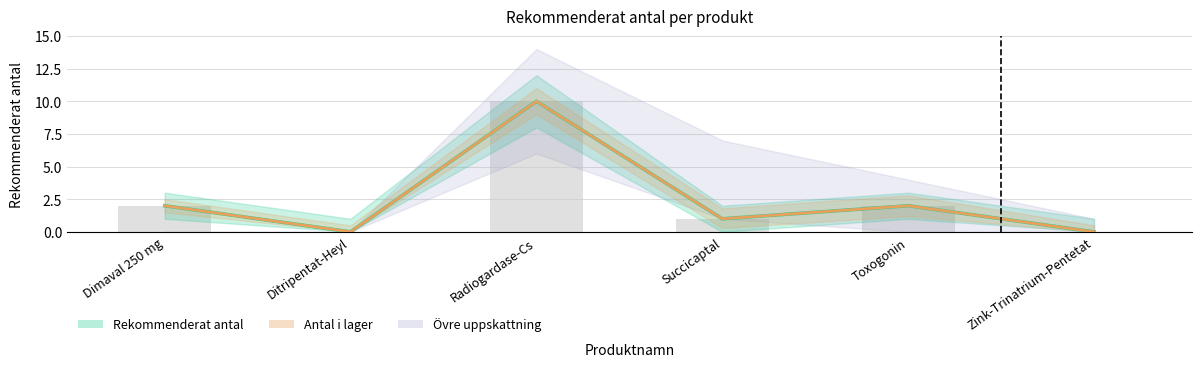

What position from the right is Toxogonin?

2